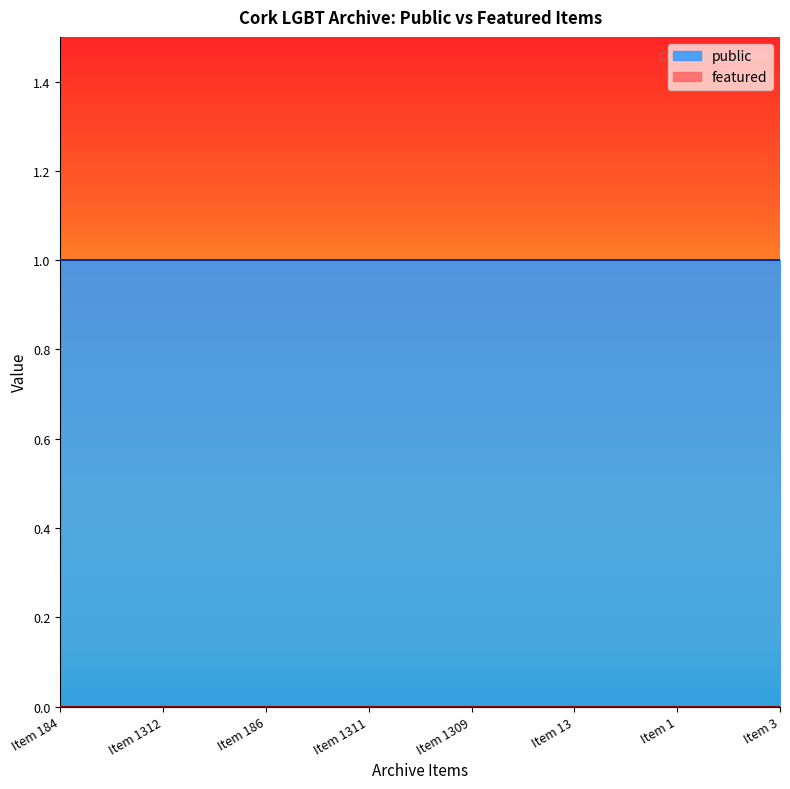

What are all the series names shown in the legend?

public, featured